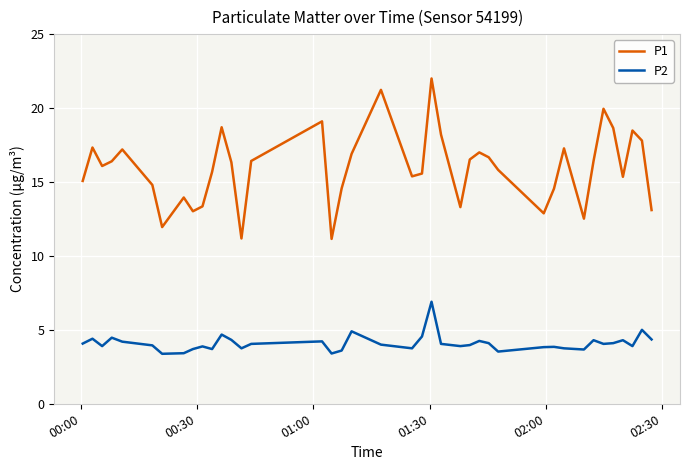

True or false: P1 and P2 intersect in this chart.

False